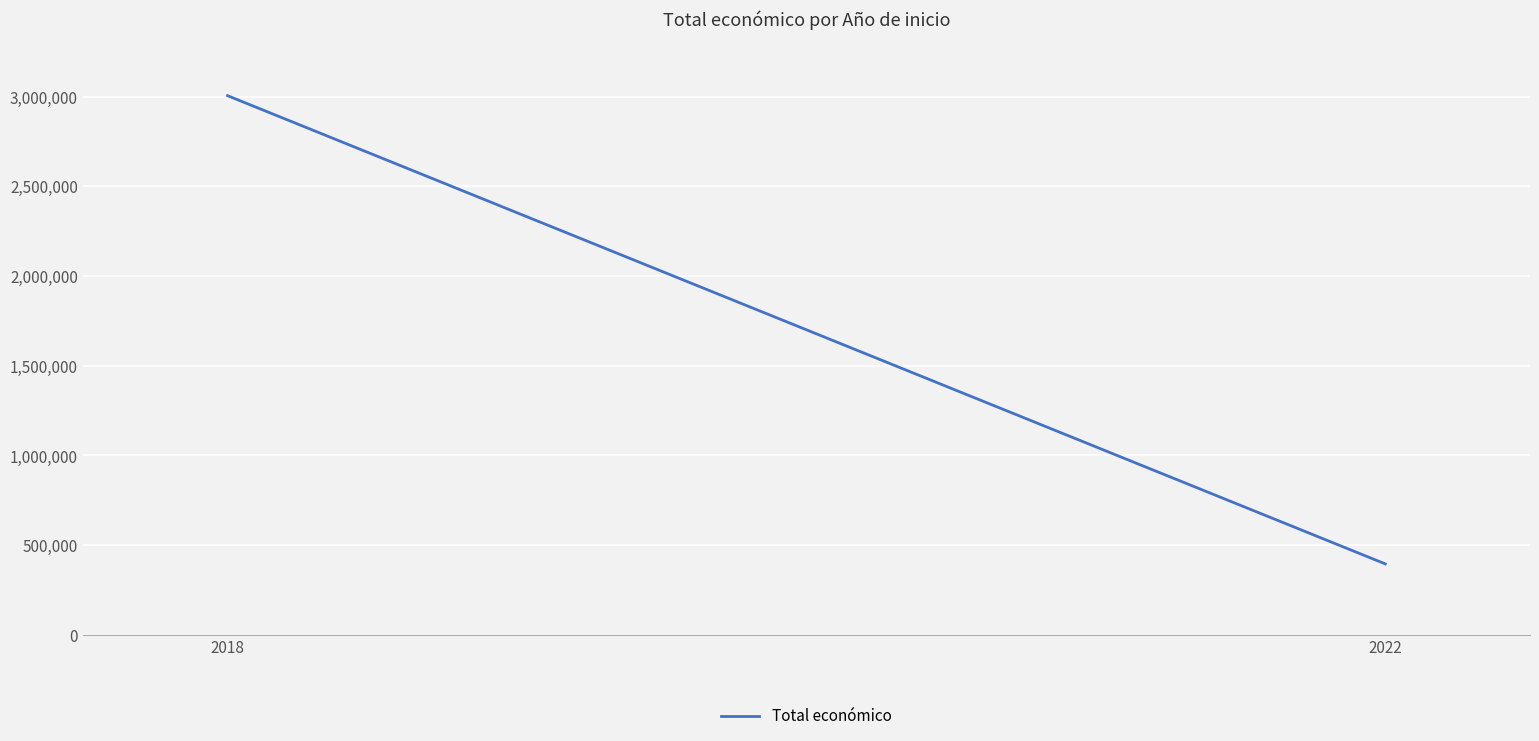

Is it true that the value at 2018 is 3004974?

True